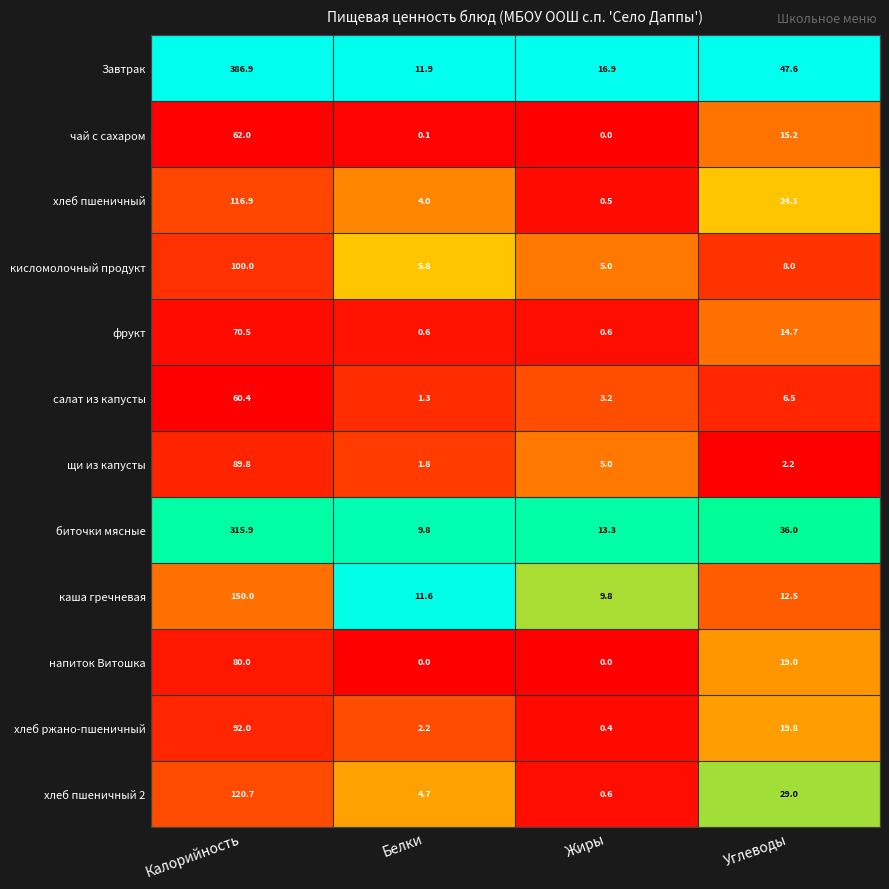

The биточки мясные series shows 5.1 at Жиры. True or false?

False